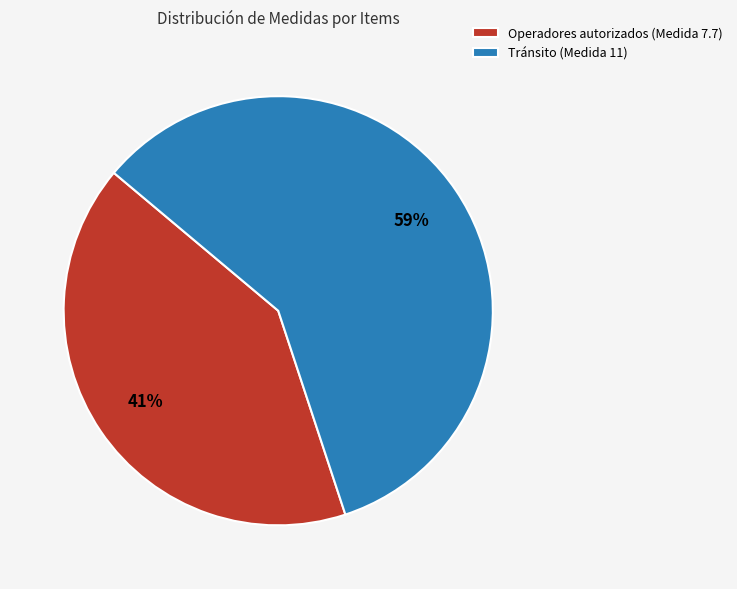

Is the sum of Tránsito (Medida 11) and Operadores autorizados (Medida 7.7) greater than half?

Yes